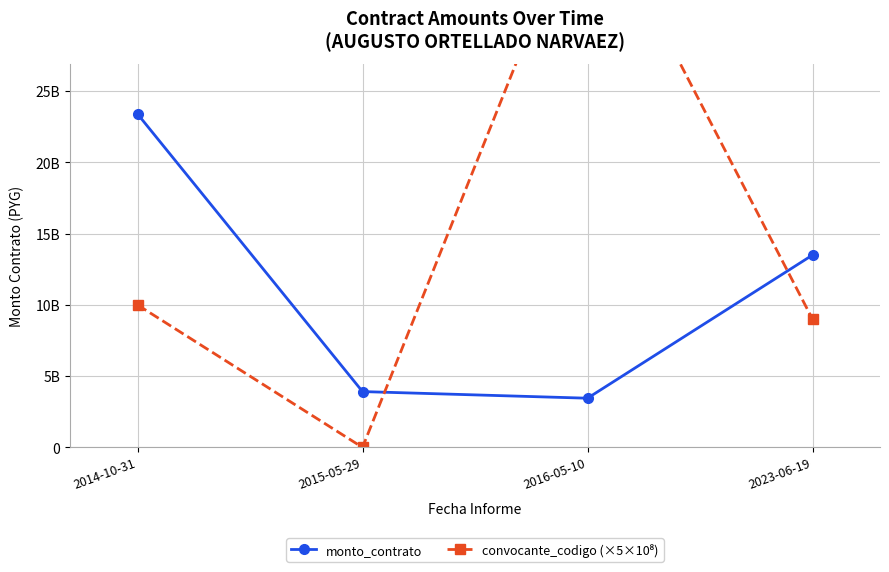

What is the sum of all monto_contrato values?

44272100740